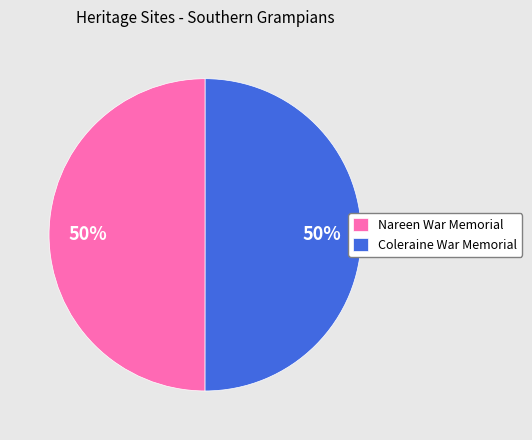

To the nearest percent, what portion does Nareen War Memorial represent?

50%